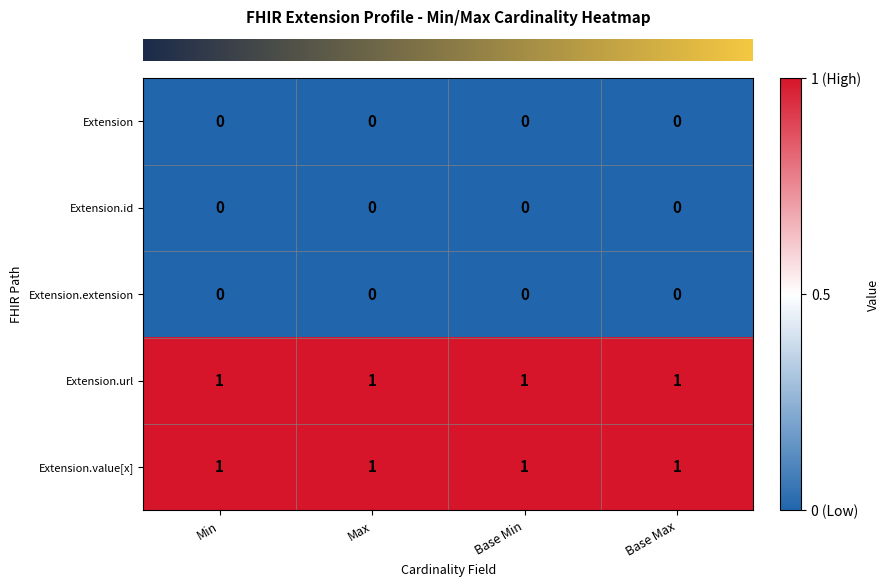

At how many categories does at least one series exceed 0?

4